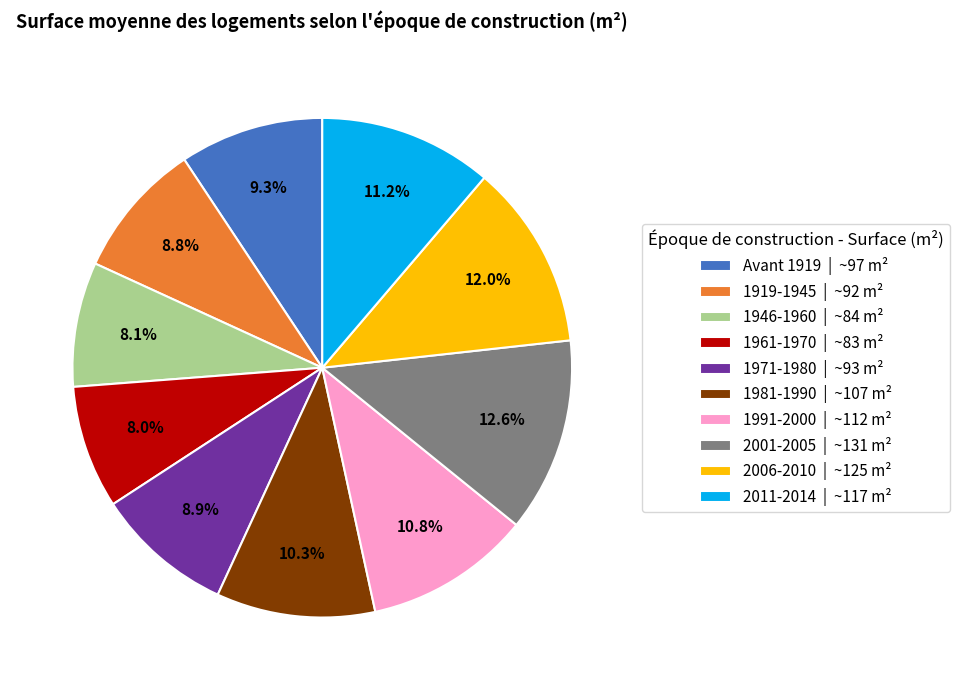

Is there any slice that represents more than half of the pie?

No